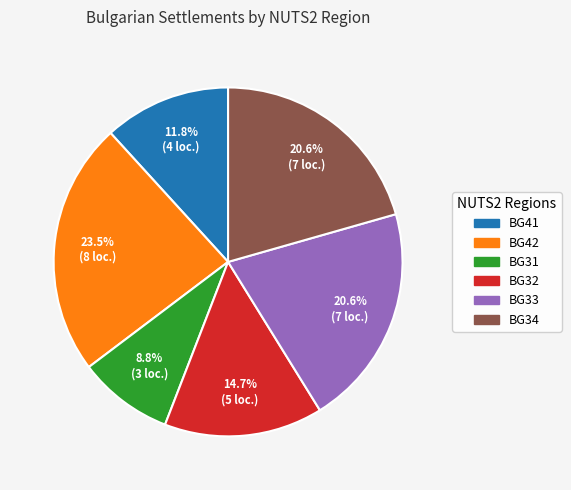

Is there a majority slice in this chart?

No